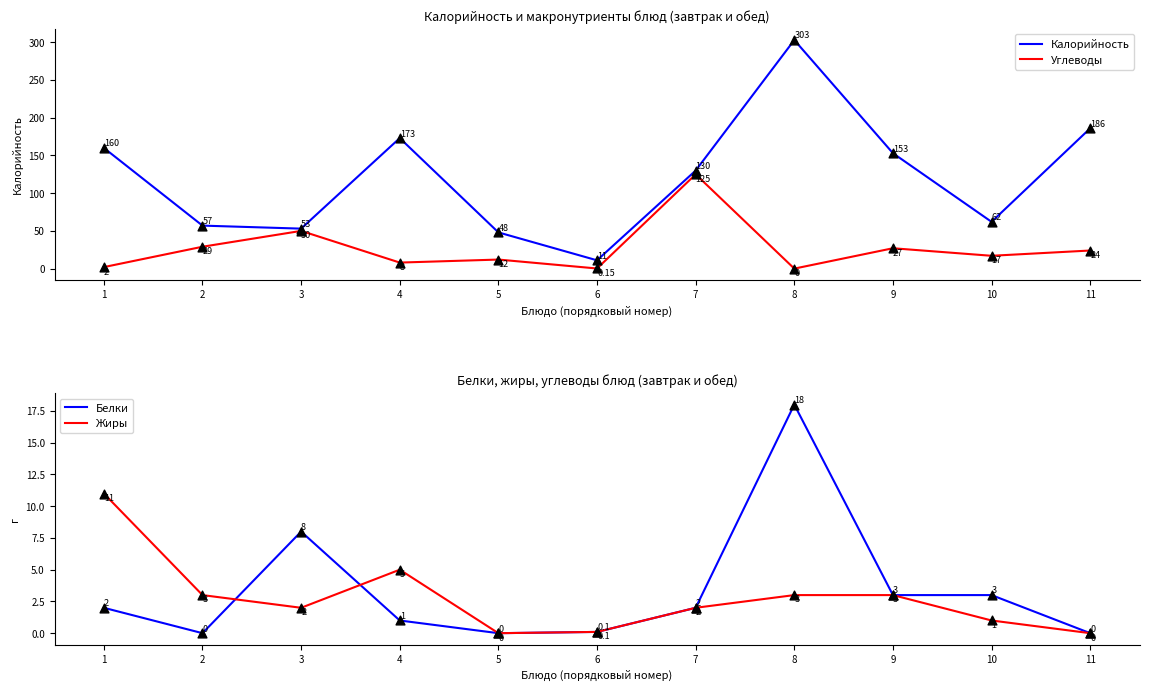

Which series contains the lowest Y value?

Углеводы